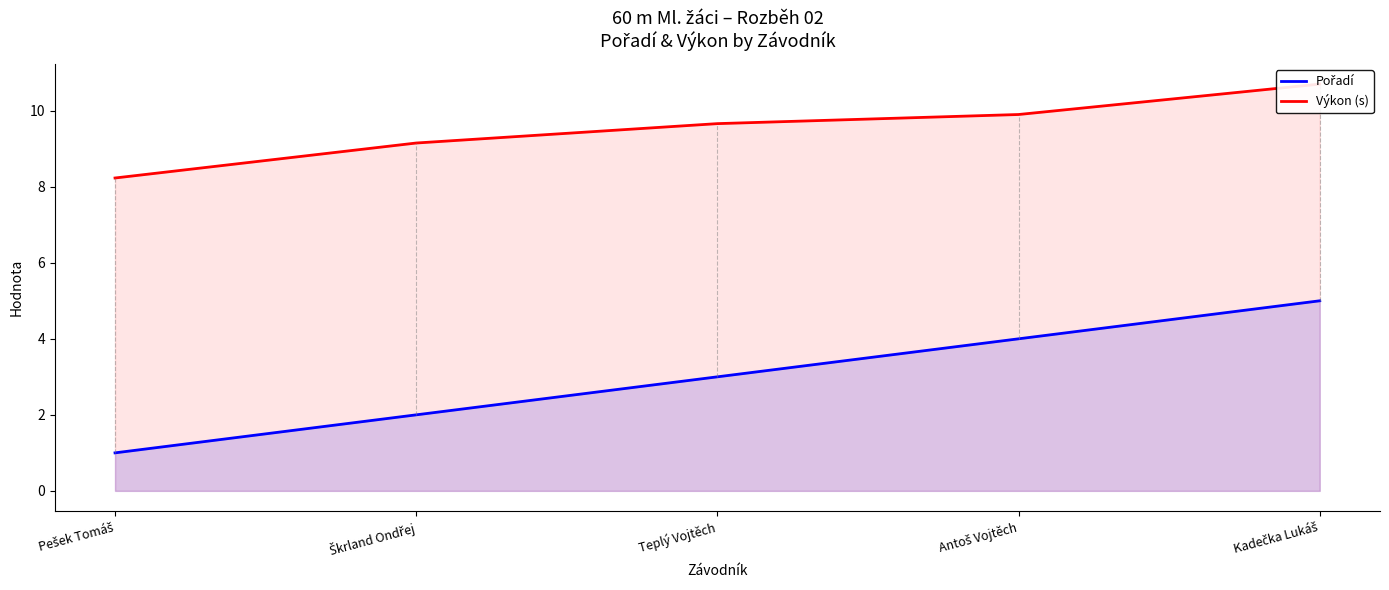

How many lines are shown in the chart?

2